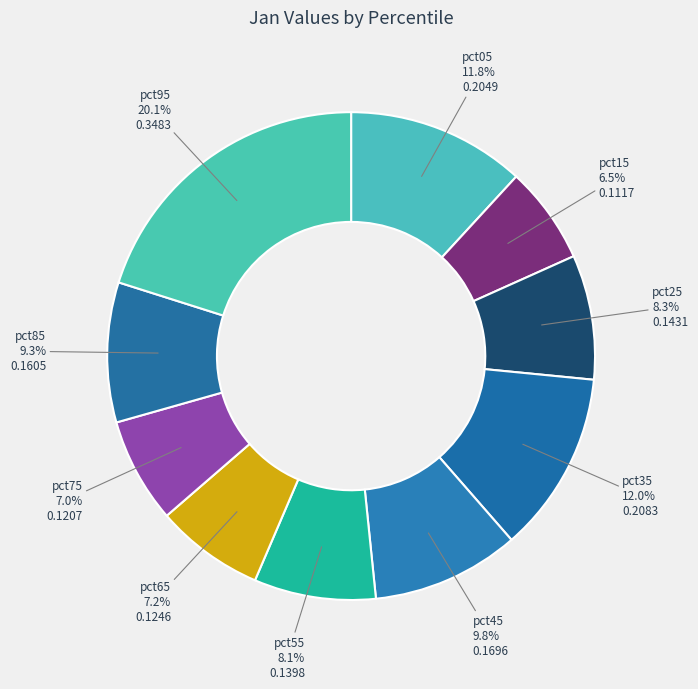

To the nearest percent, what is the combined percentage of pct15 and pct65?

14%